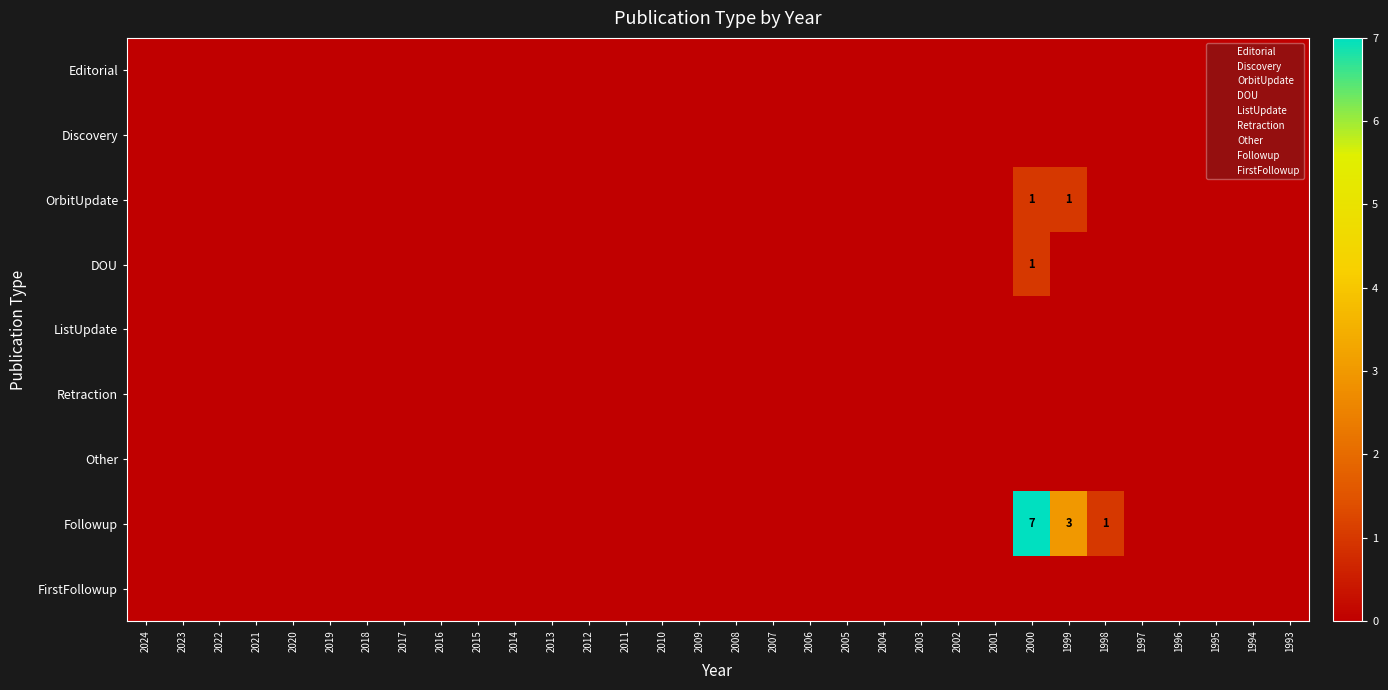

Count the number of categories in the chart.

32